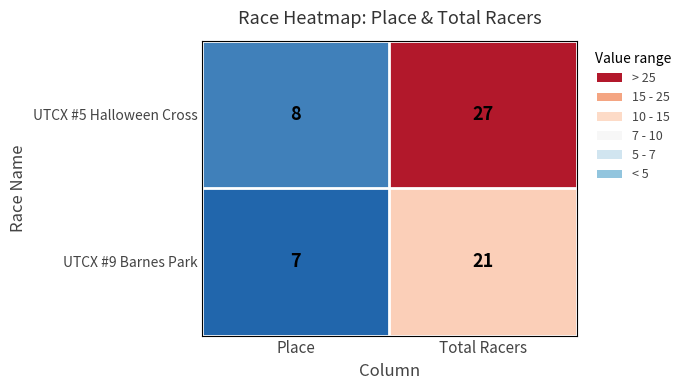

Reading right to left, list all the values displayed in this chart.

UTCX #5 Halloween Cross: 27	8
UTCX #9 Barnes Park: 21	7